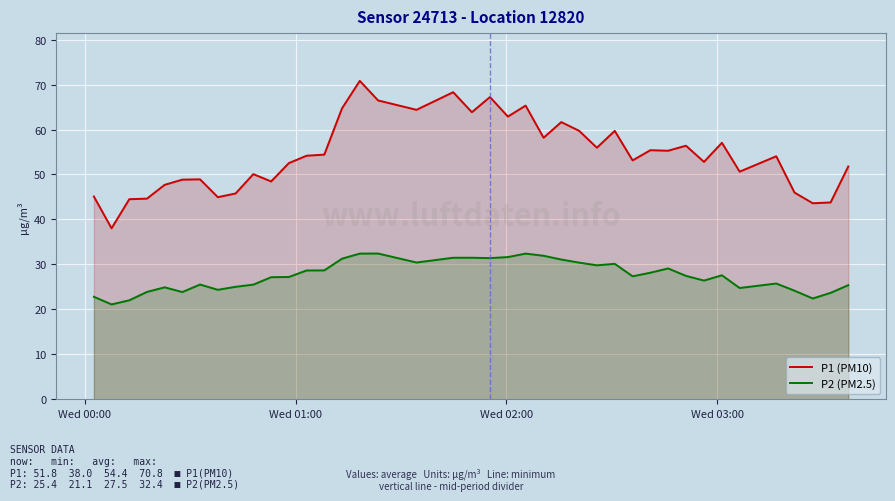

How many values in the P1 (PM10) series are below 54?

19